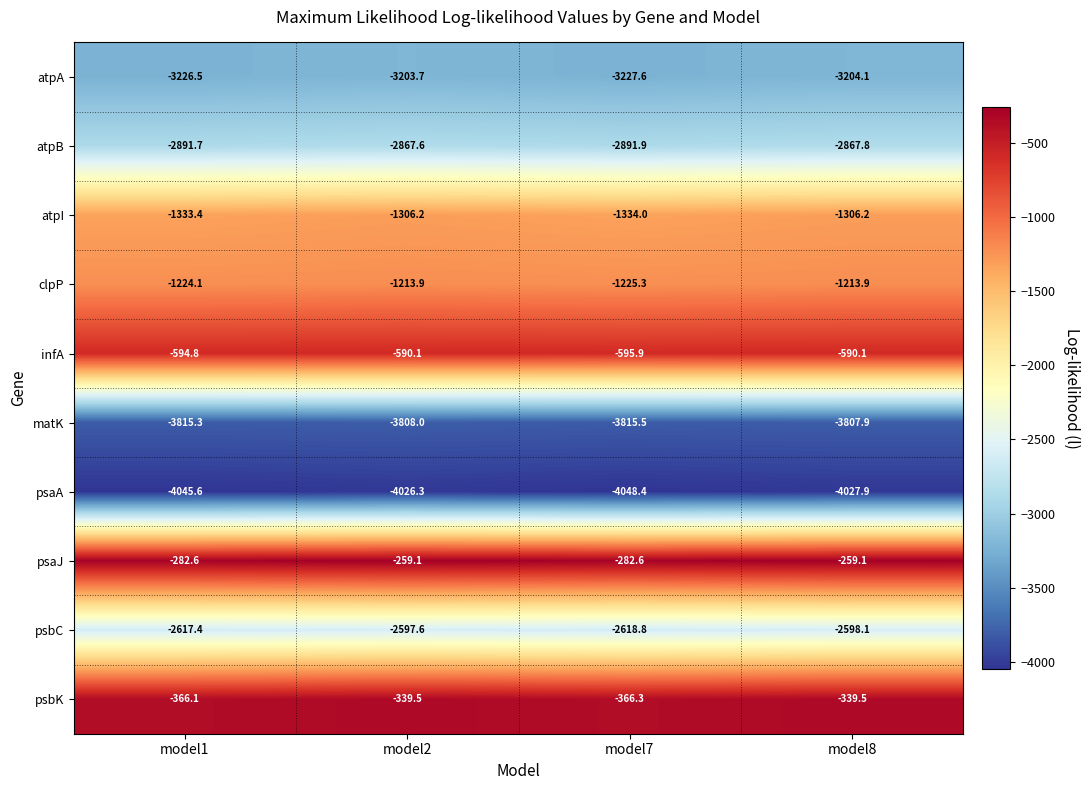

Rank the series at model7 from highest to lowest value.

psaJ, psbK, infA, clpP, atpI, psbC, atpB, atpA, matK, psaA